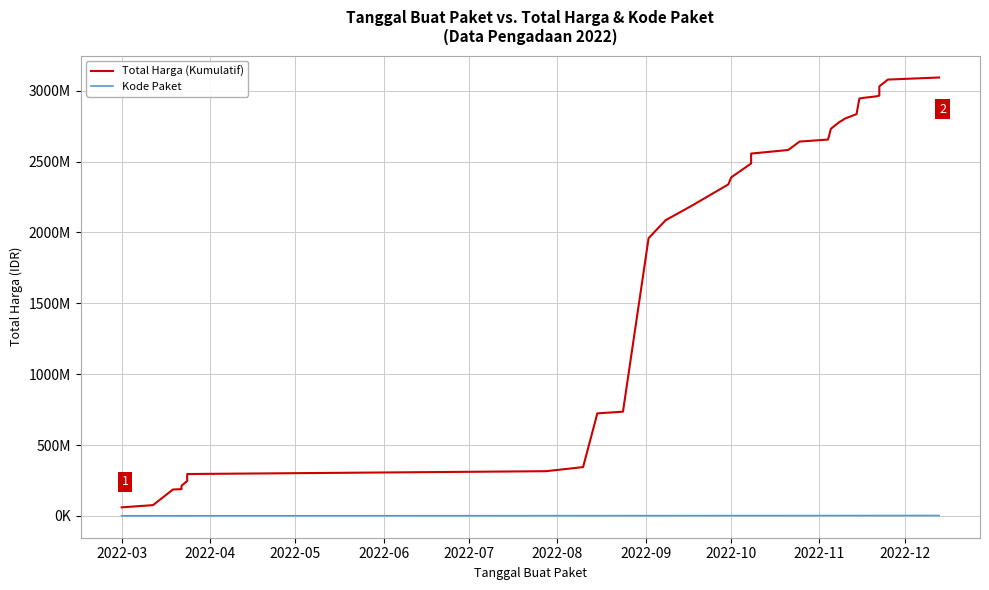

What is the minimum value shown in the chart?

378667